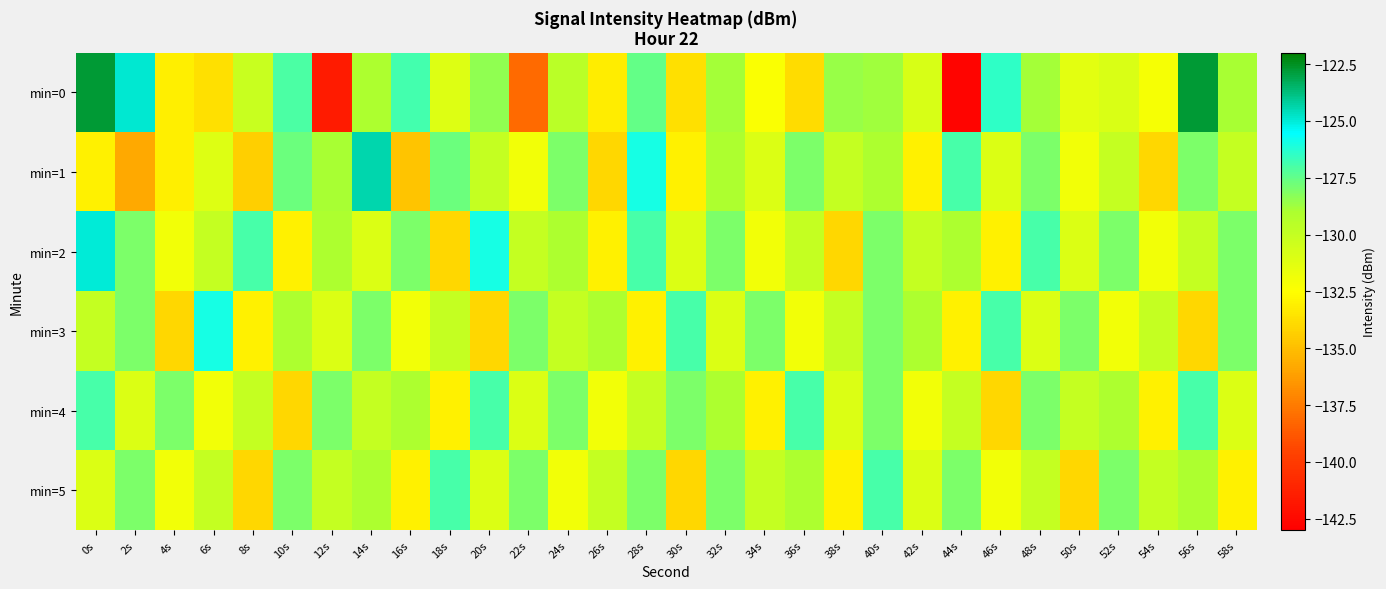

Between 42s and 58s, which series saw the biggest shift?

min=1